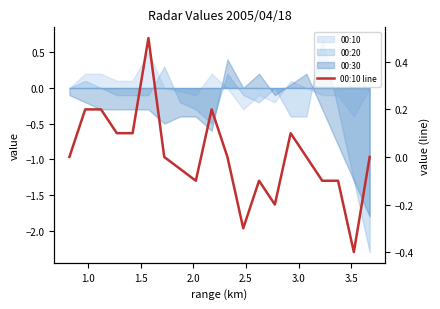

What is the value of the 8th point from the left?

-0.1